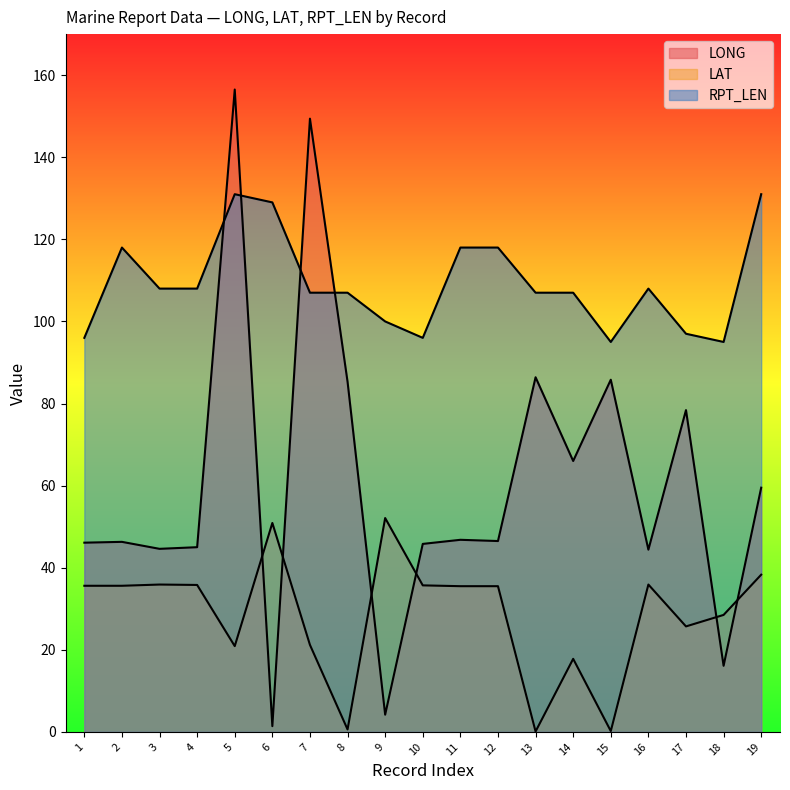

How many series are shown in this chart?

3